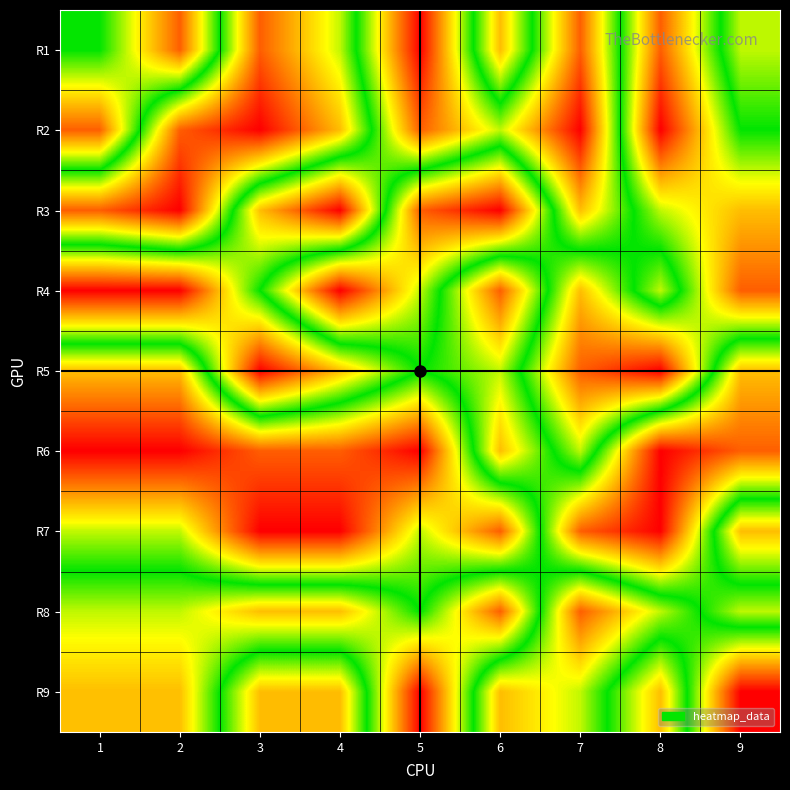

What is the maximum value shown in the chart?

9